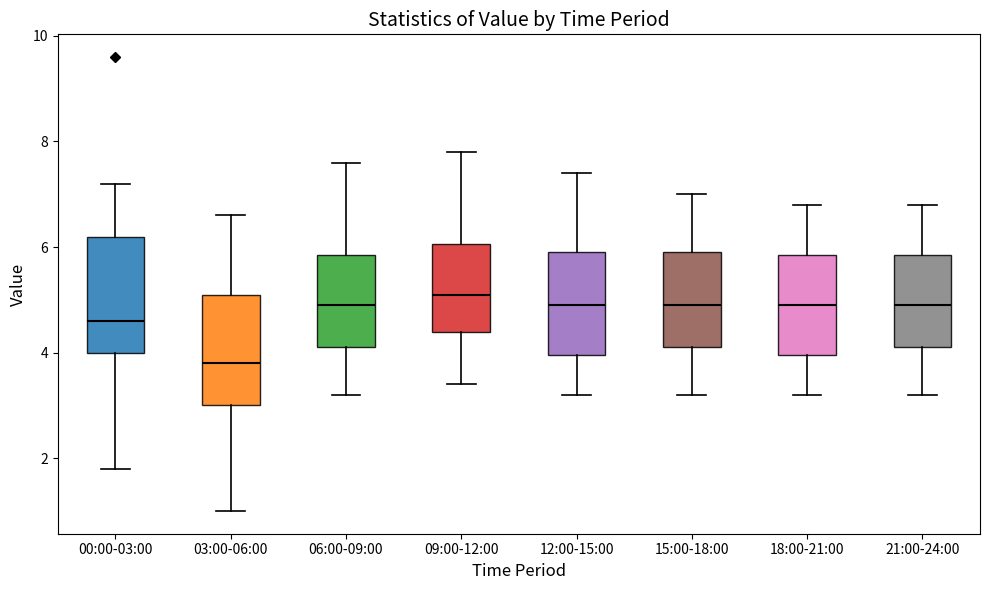

Reading left to right, read every box against the y-axis: the position of its median line, the range the box covers, and the ends of its whiskers. The values are not printed on the chart, so give them approximately, as read against the axis.

00:00-03:00: median 4.6, box 4.0 to 6.2, whiskers 1.8 to 7.2
03:00-06:00: median 3.8, box 3.0 to 5.2, whiskers 1.0 to 6.6
06:00-09:00: median 5.0, box 4.2 to 5.8, whiskers 3.2 to 7.6
09:00-12:00: median 5.2, box 4.4 to 6.0, whiskers 3.4 to 7.8
12:00-15:00: median 5.0, box 4.0 to 6.0, whiskers 3.2 to 7.4
15:00-18:00: median 5.0, box 4.2 to 6.0, whiskers 3.2 to 7.0
18:00-21:00: median 5.0, box 4.0 to 5.8, whiskers 3.2 to 6.8
21:00-24:00: median 5.0, box 4.2 to 5.8, whiskers 3.2 to 6.8